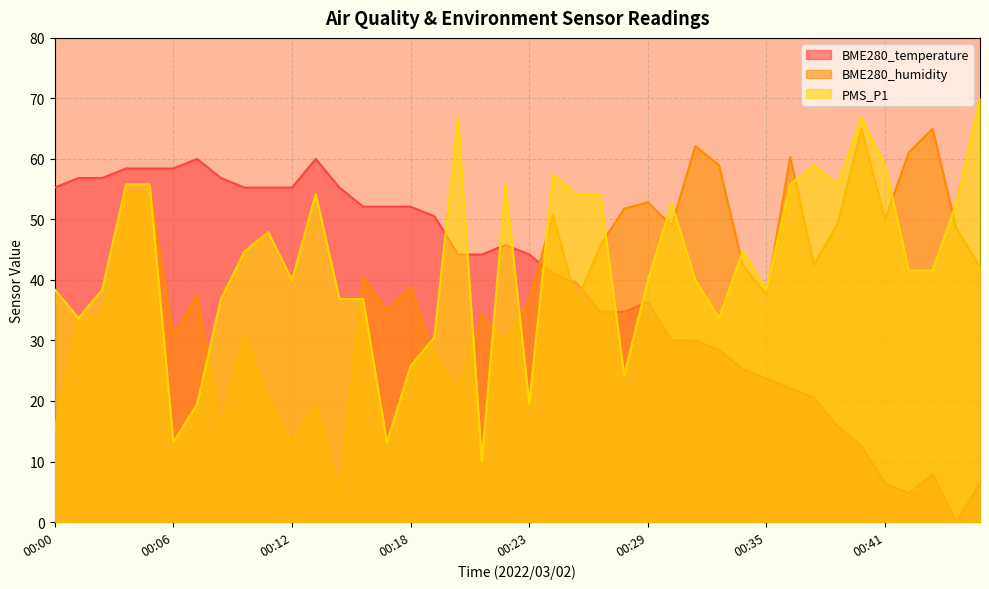

List the labels in order of BME280_temperature value, smallest first.

00:45, 00:42, 00:41, 00:46, 00:43, 00:40, 00:39, 00:38, 00:36, 00:35, 00:34, 00:33, 00:30, 00:32, 00:27, 00:28, 00:29, 00:26, 00:25, 00:20, 00:21, 00:23, 00:22, 00:19, 00:15, 00:16, 00:18, 00:00, 00:09, 00:10, 00:12, 00:14, 00:01, 00:02, 00:08, 00:03, 00:05, 00:06, 00:07, 00:13